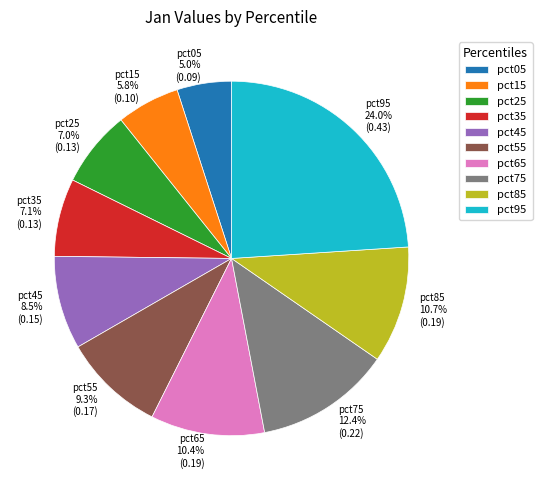

Which category has the smallest portion of the pie?

pct05